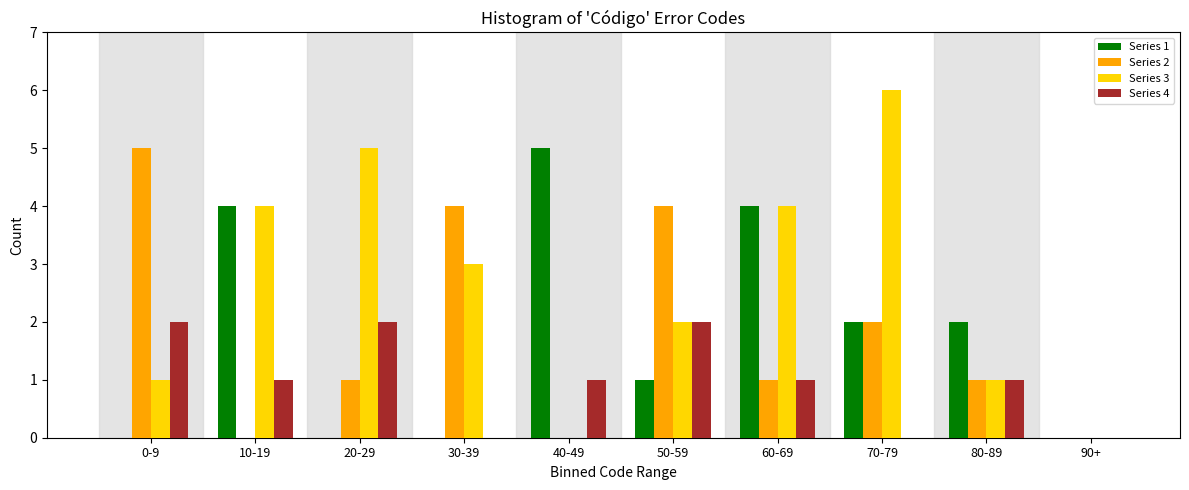

True or false: Series 4 has a value of 2 at 0-9.

True